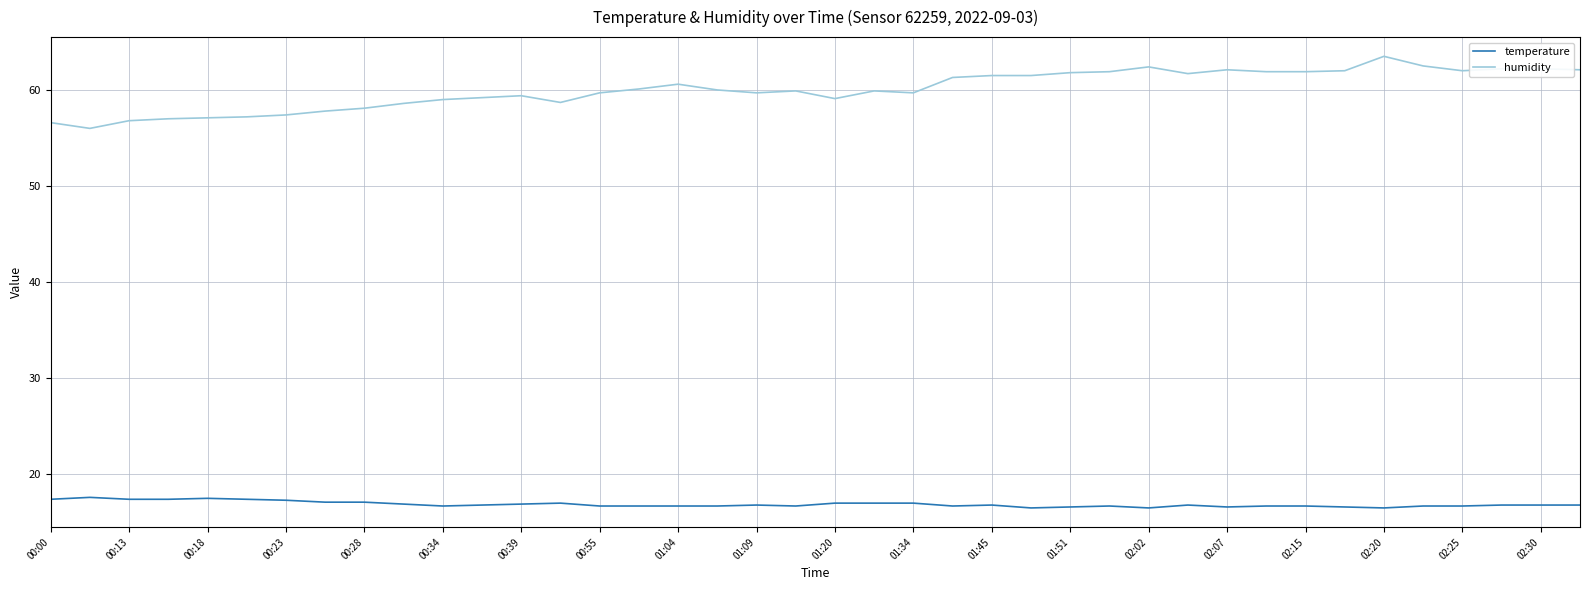

List the series in order of their peak value, lowest first.

temperature, humidity